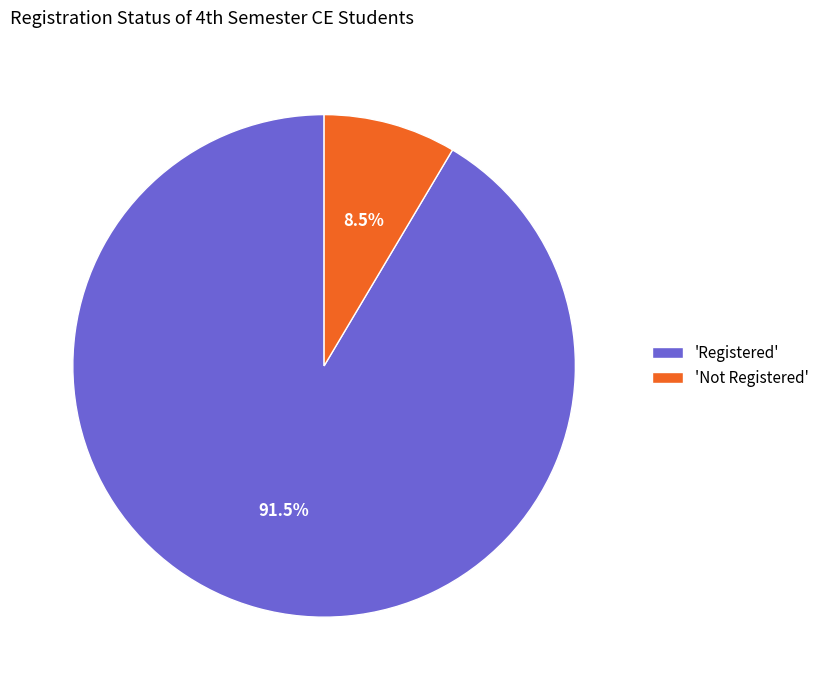

Combined, what portion of the pie is 'Registered' and 'Not Registered'?

100.0%